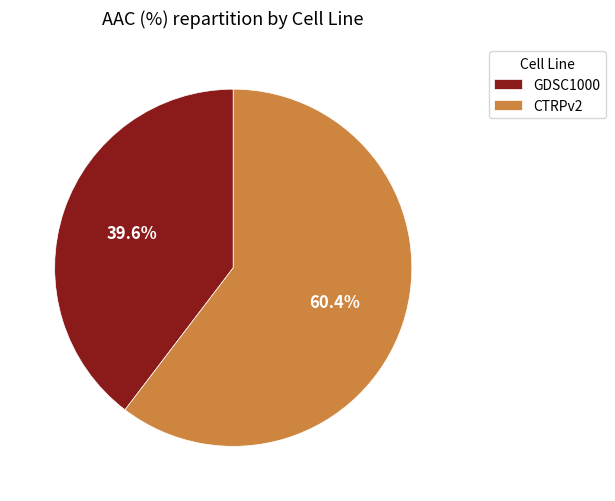

Approximately how many times larger is the value at CTRPv2 compared to GDSC1000?

1.5